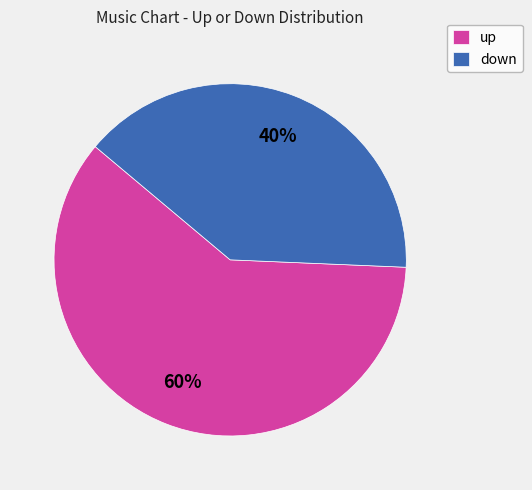

The down slice represents 40% of the pie. True or false?

True